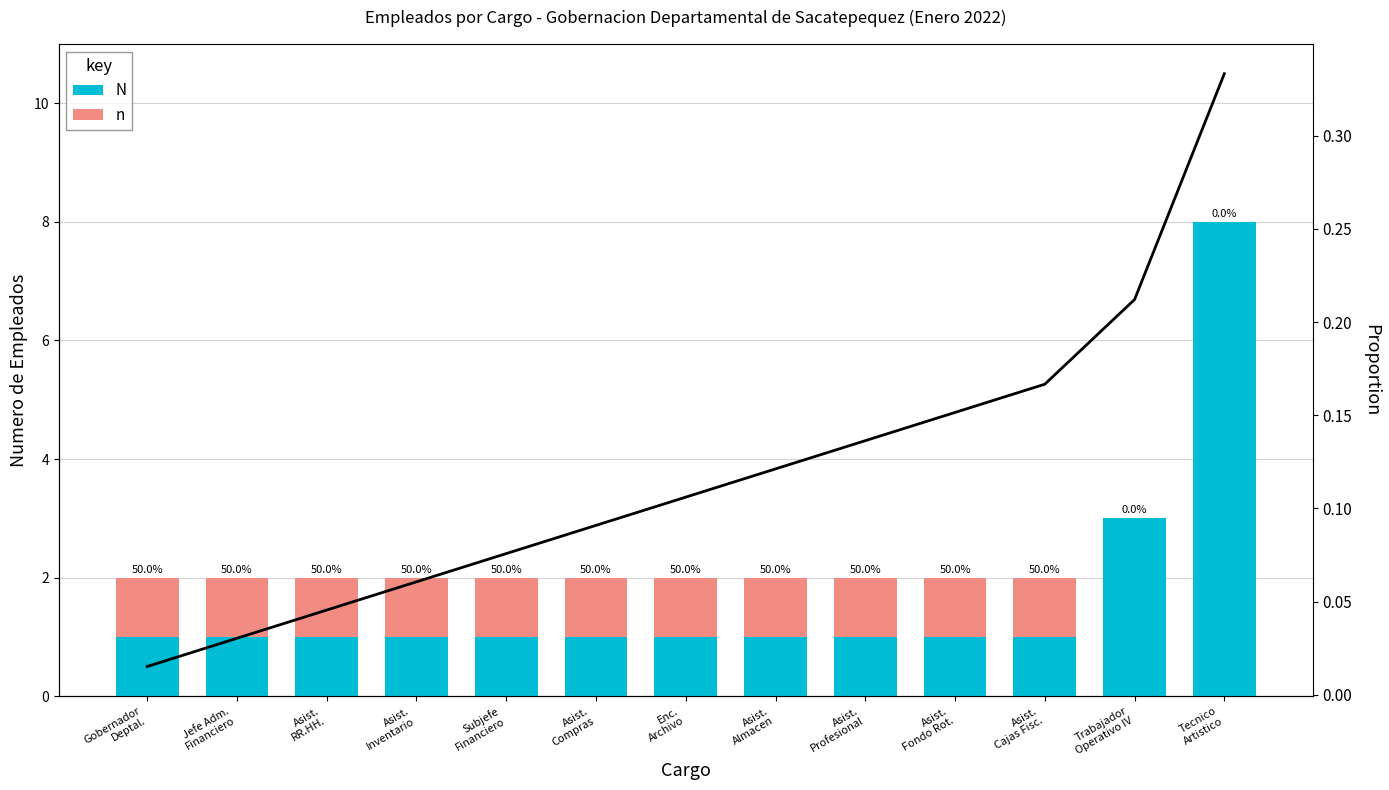

How many groups of bars are there?

13